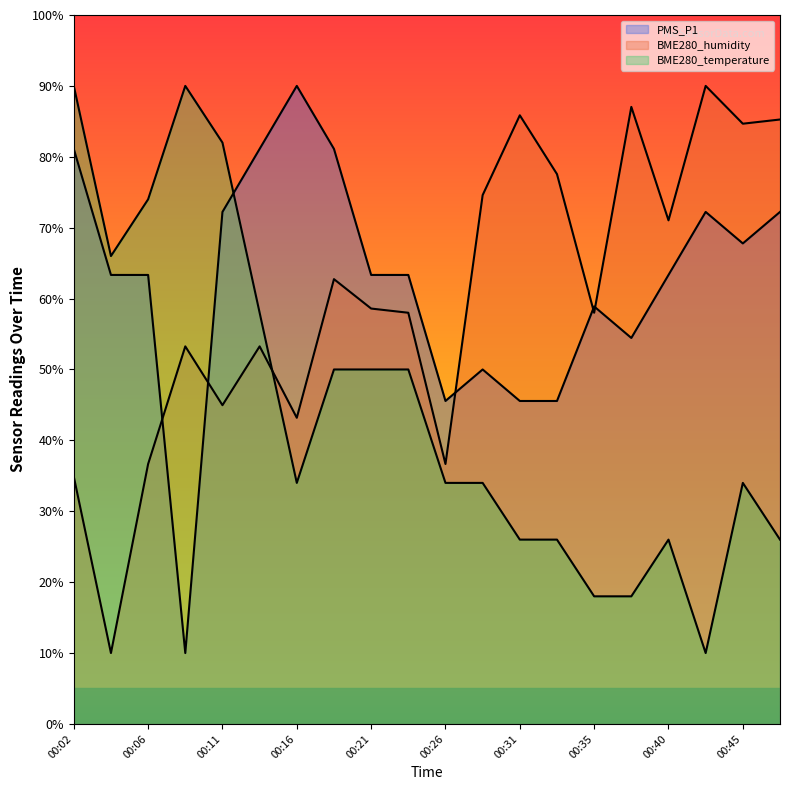

What is the value of the BME280_temperature point at the 4th from the left?

90.0